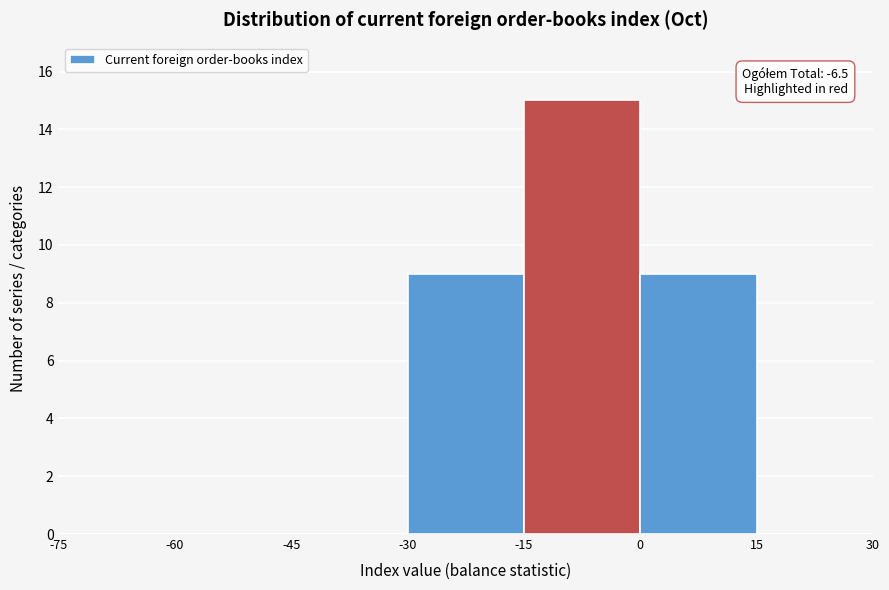

Which range on the x-axis has the tallest bar?

-15 to 0